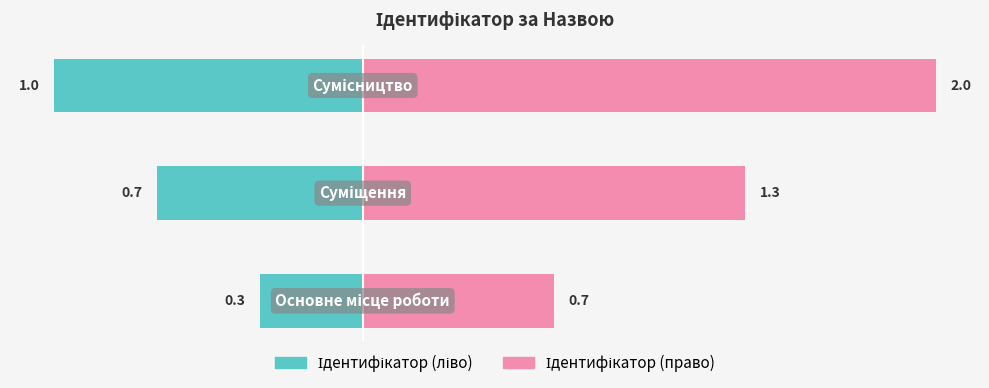

Reading left to right, extract all data points from this chart.

Ідентифікатор (ліво): -0.3	-0.7	-1.0
Ідентифікатор (право): 0.7	1.3	2.0